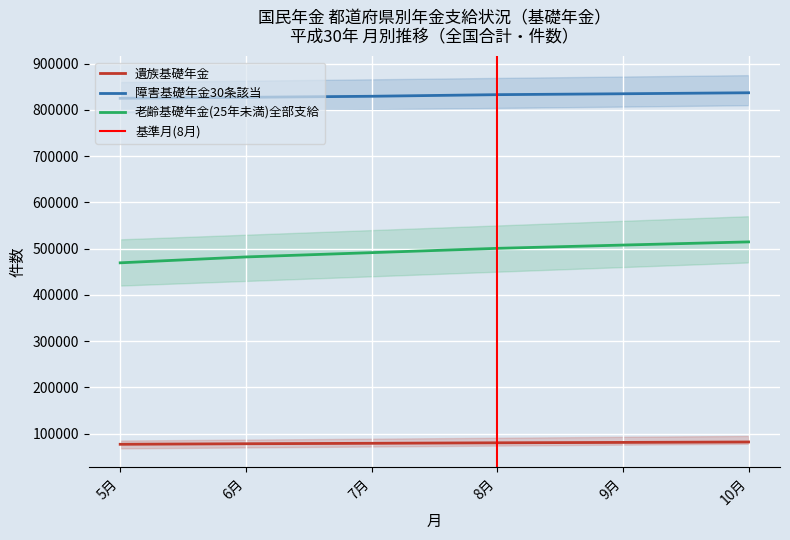

What is the maximum value for 障害基礎年金30条該当?

836925